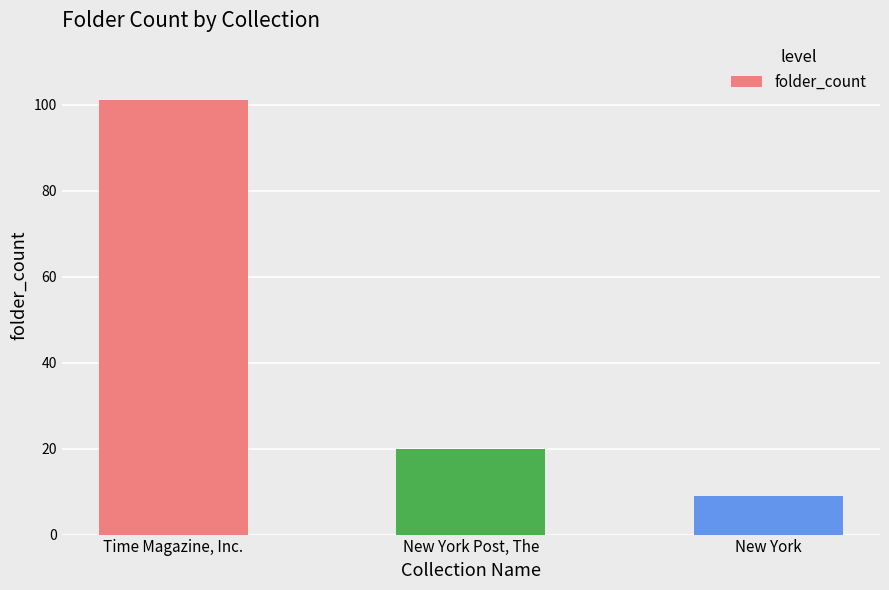

Reading left to right, transcribe all the data shown in this chart.

101	20	9